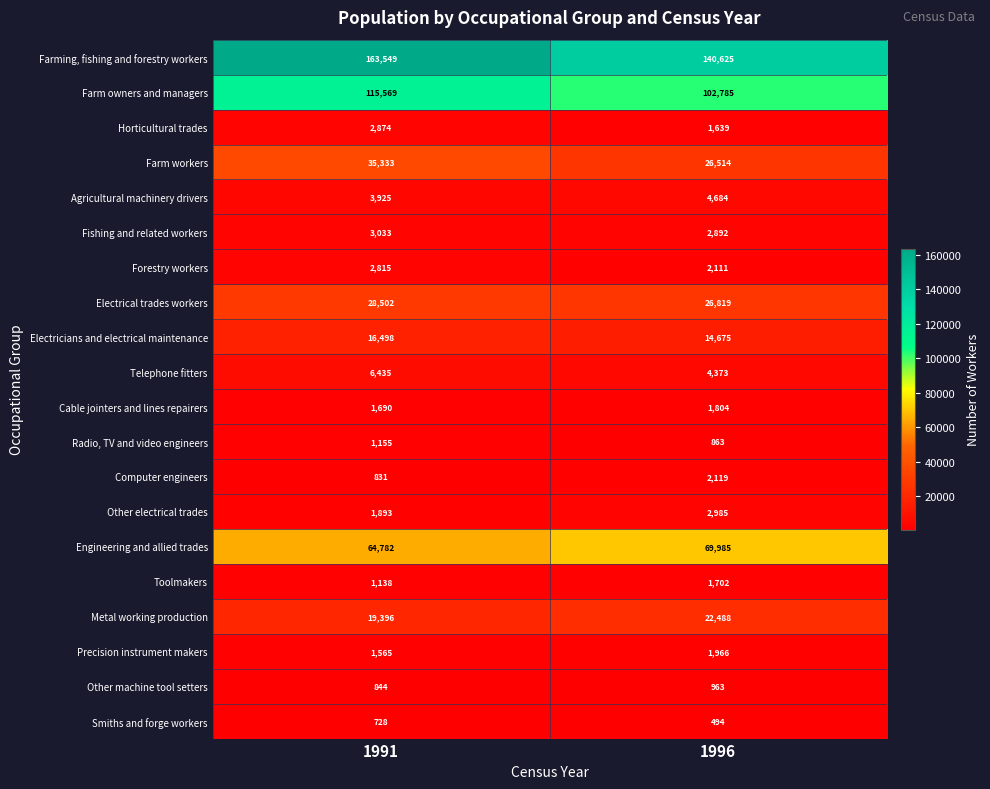

What is the difference between the maximum and minimum values in the Computer engineers series?

1288